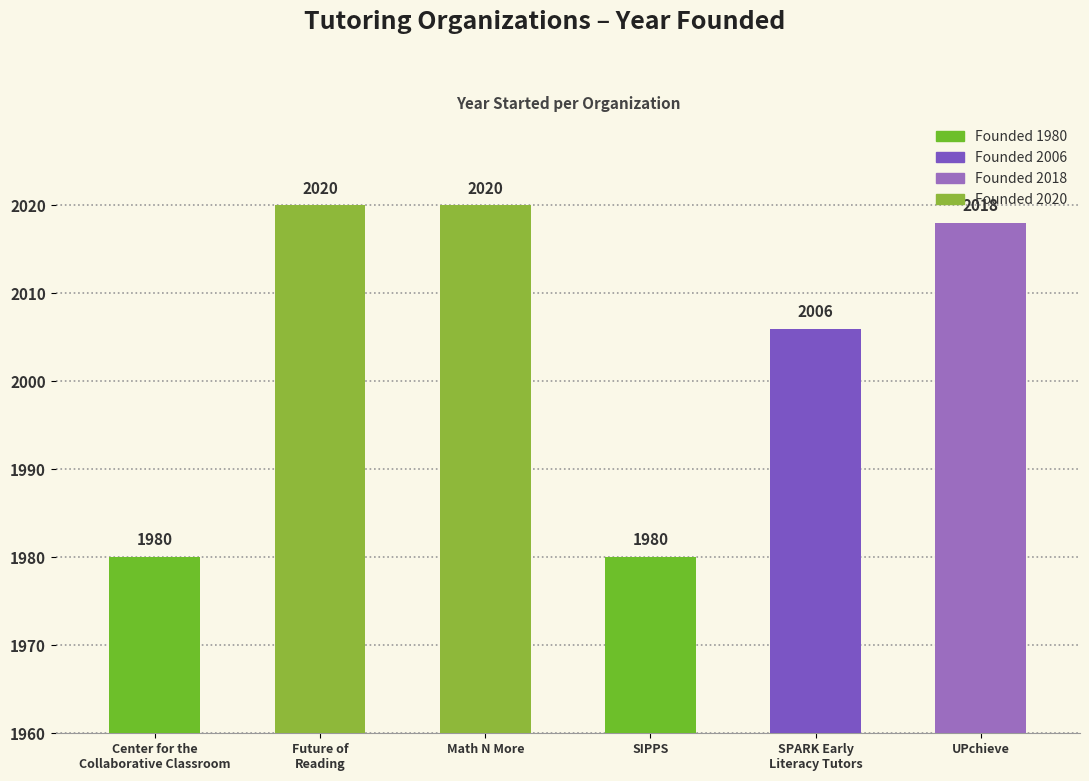

At which category does the chart reach its peak across all series?

Future of
Reading